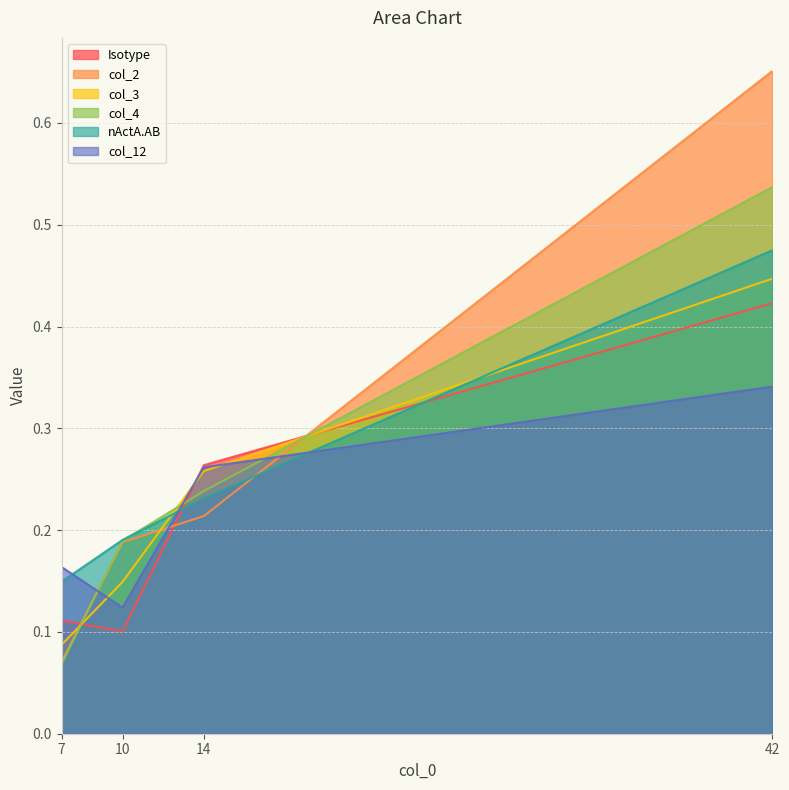

Between 14 and 7, which is larger?

14